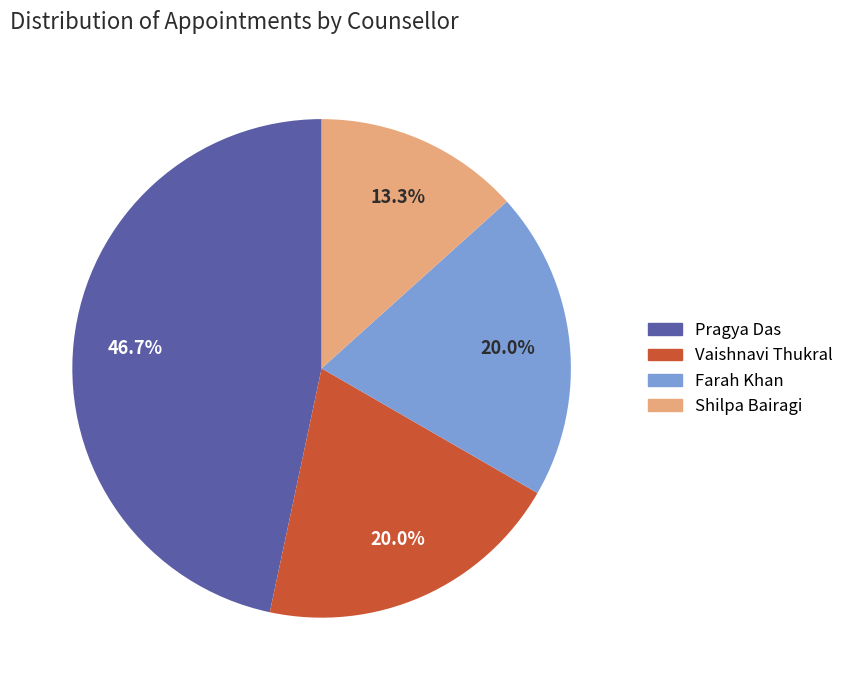

To the nearest percent, what percentage of the pie is Vaishnavi Thukral?

20%